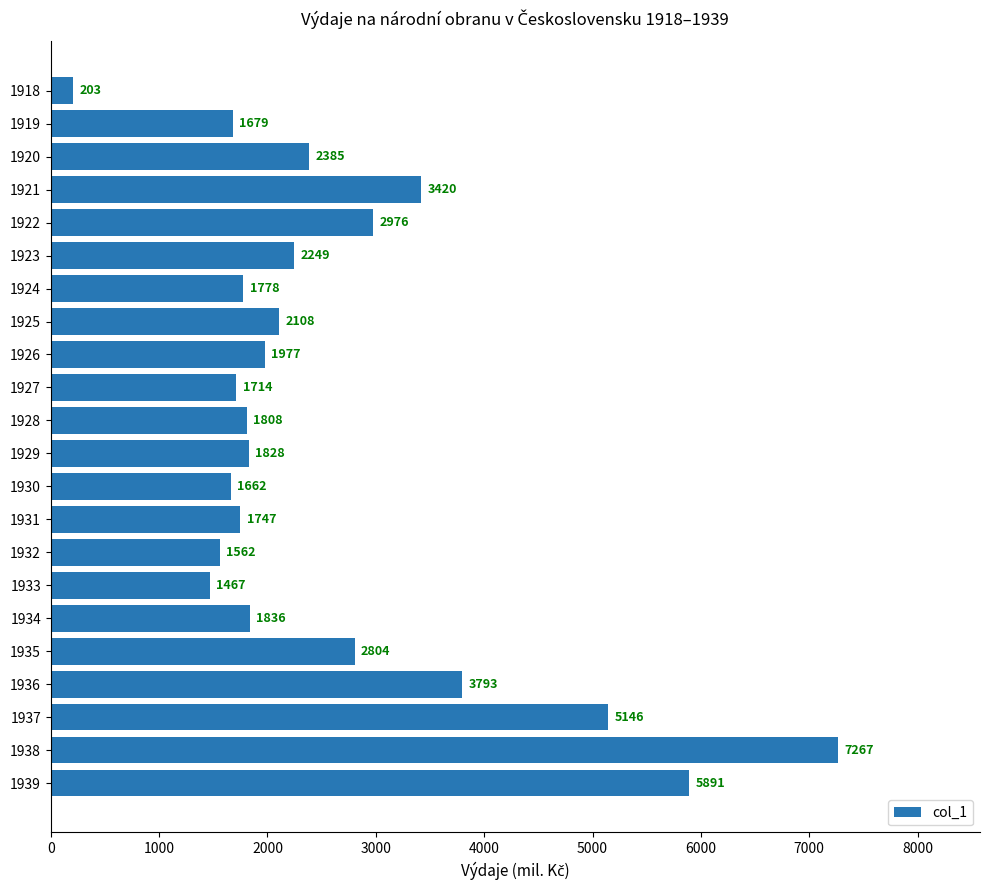

What is the greatest value displayed?

7267